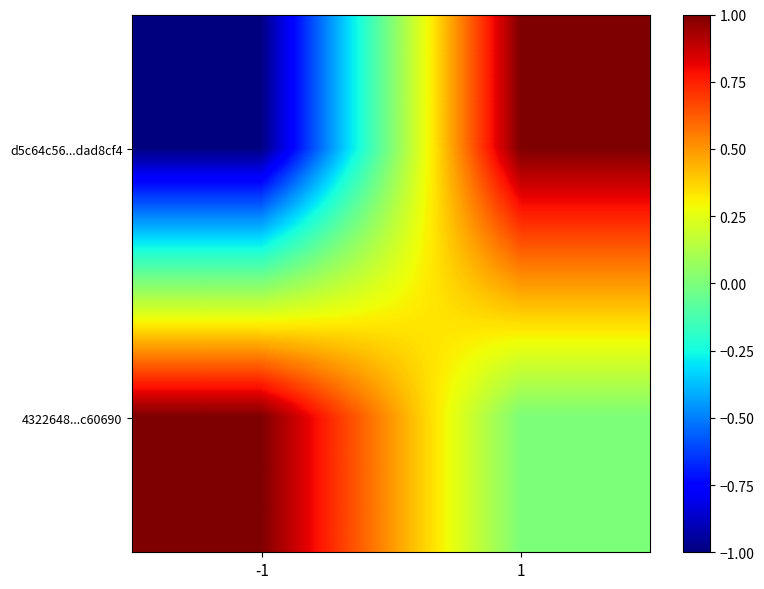

Reading right to left, transcribe all the data shown in this chart.

d5c64c56...dad8cf4: 1=1	-1=-1
4322648...c60690: 1=0	-1=1